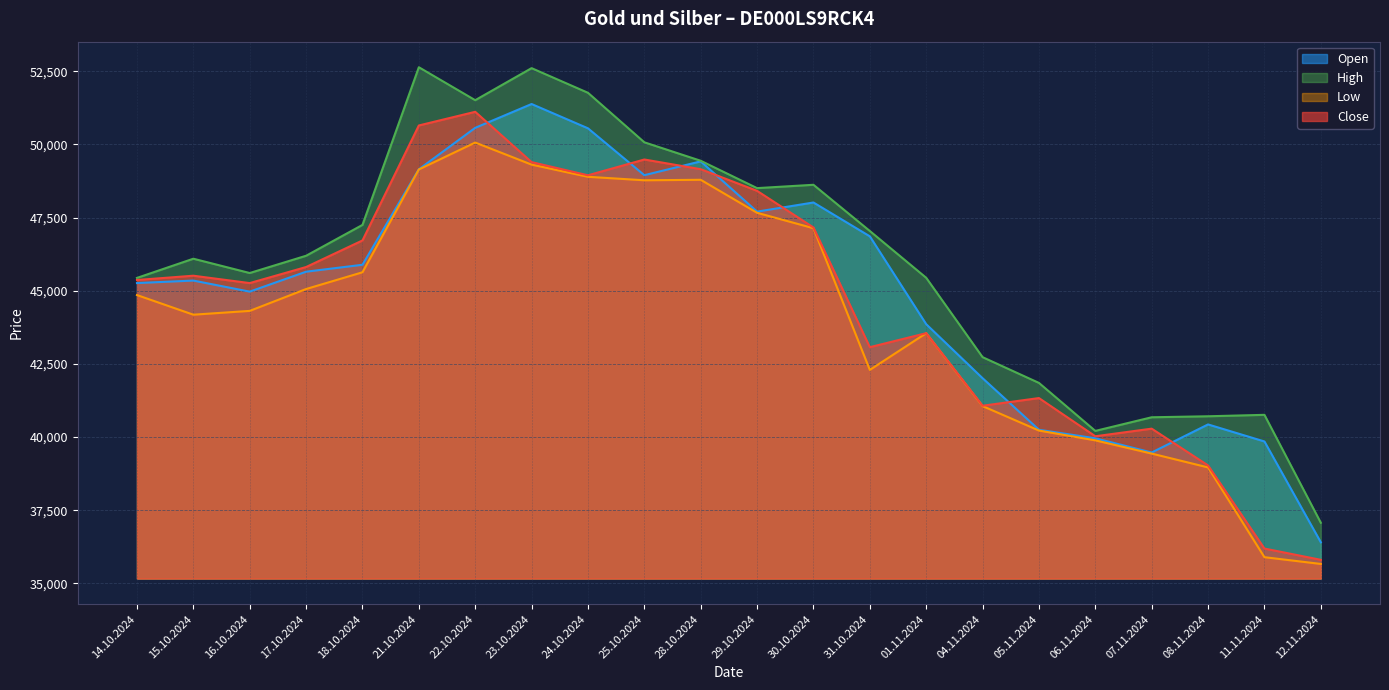

The value of High at 28.10.2024 is 49439. True or false?

True